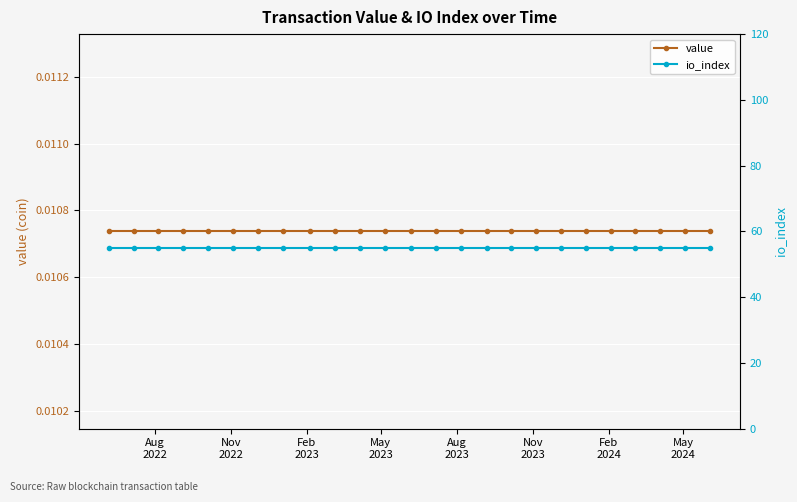

What is the greatest value displayed?

55.0